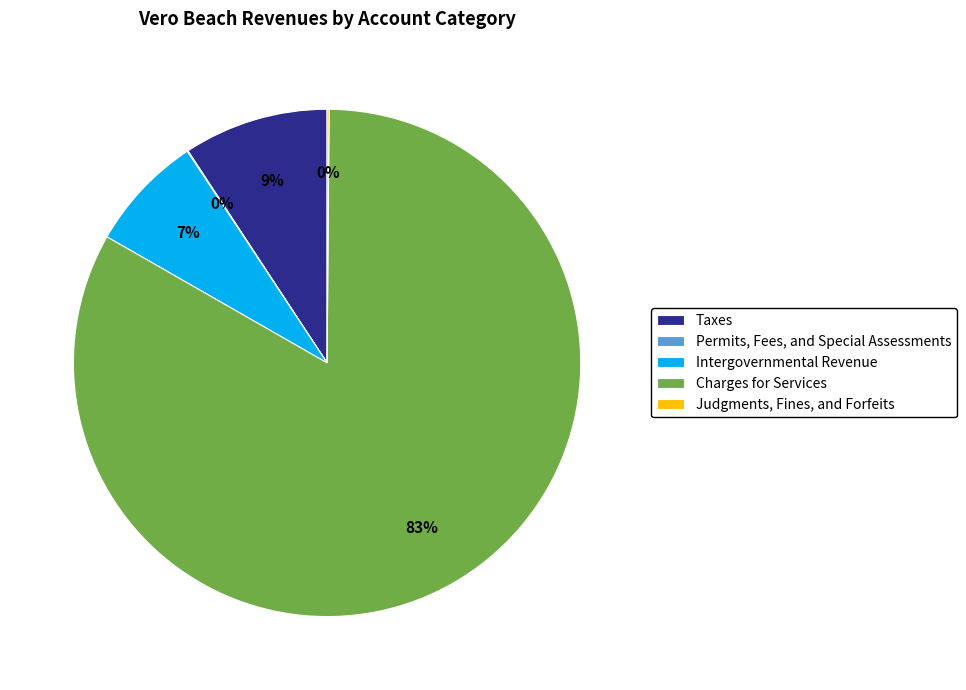

True or false: Taxes accounts for 24% of the total.

False